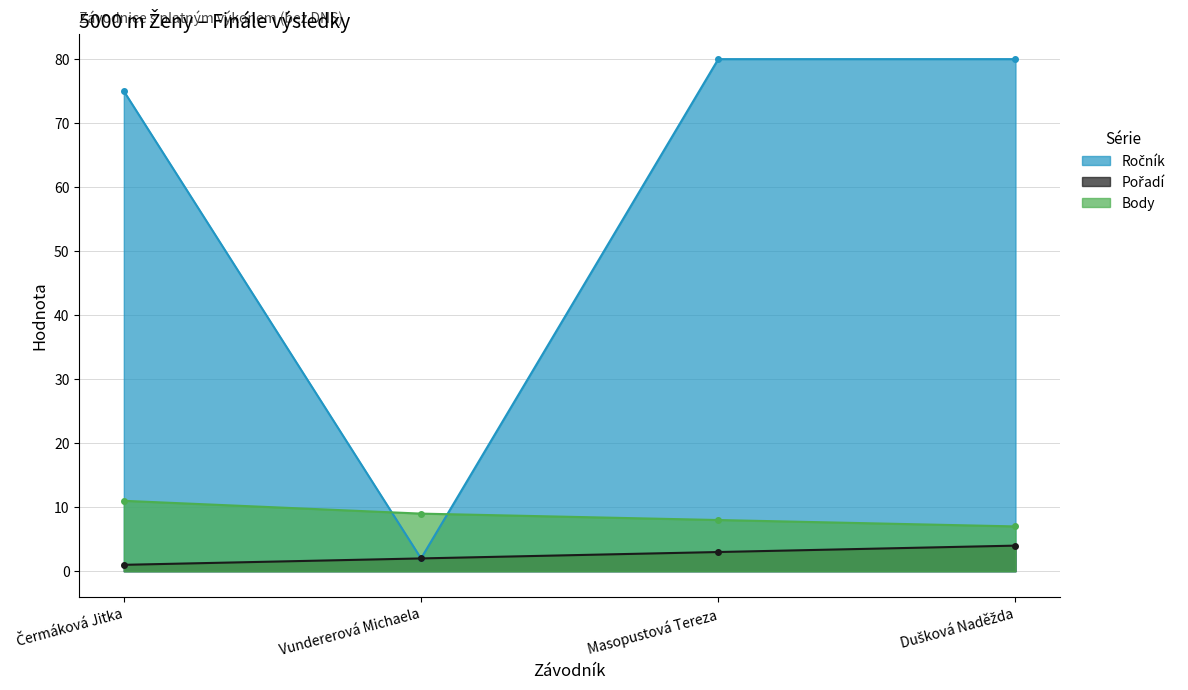

What is the label of the 1st point from the left?

Čermáková Jitka